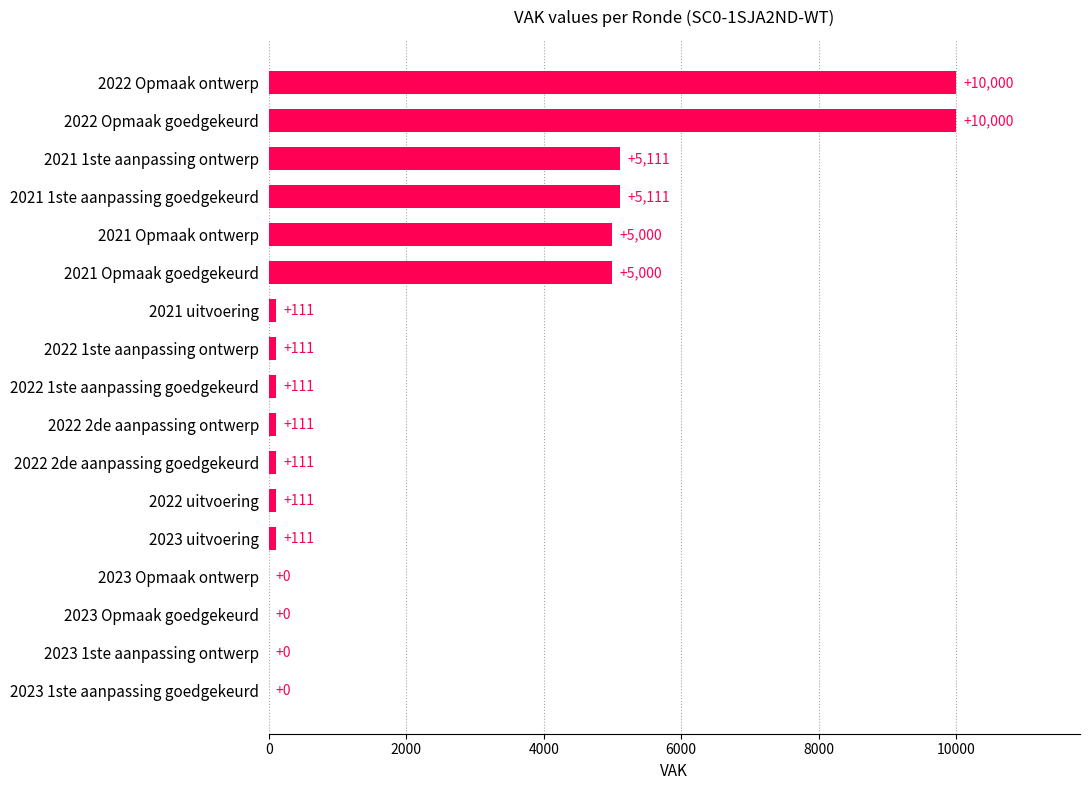

What is the maximum value shown in the chart?

10000